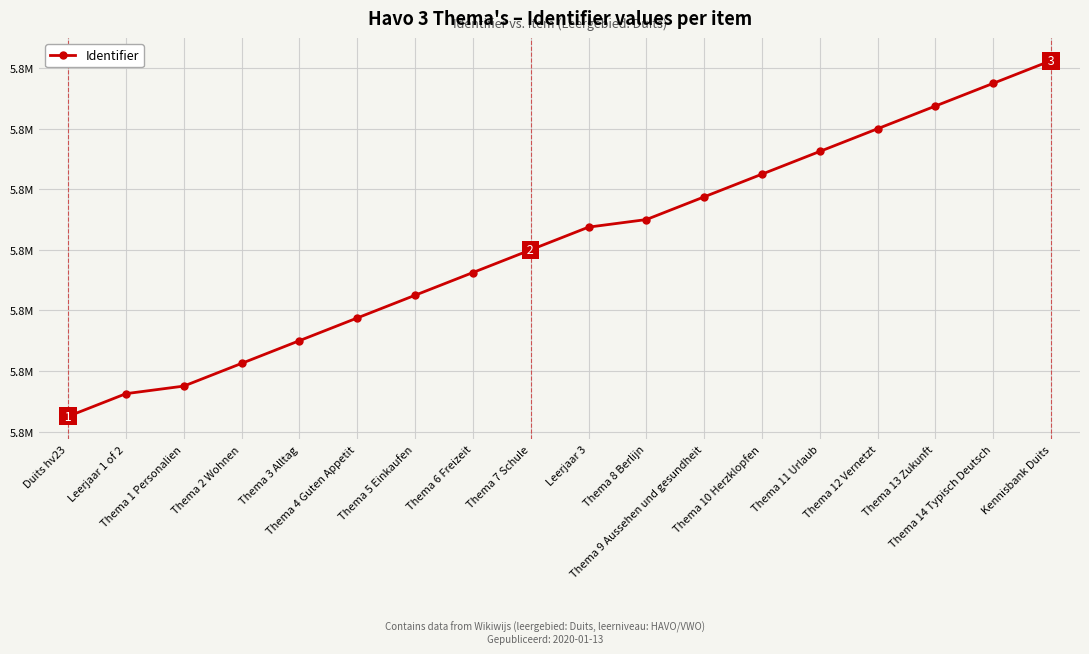

Is this an area chart (filled region under the line)?

No